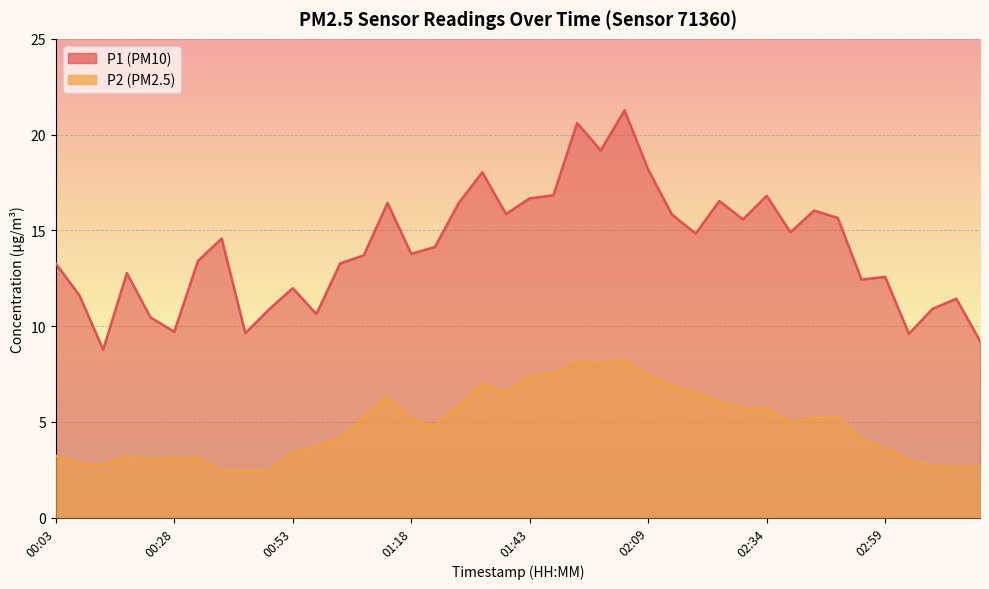

What is the approximate value of P1 at 00:23?

10.4